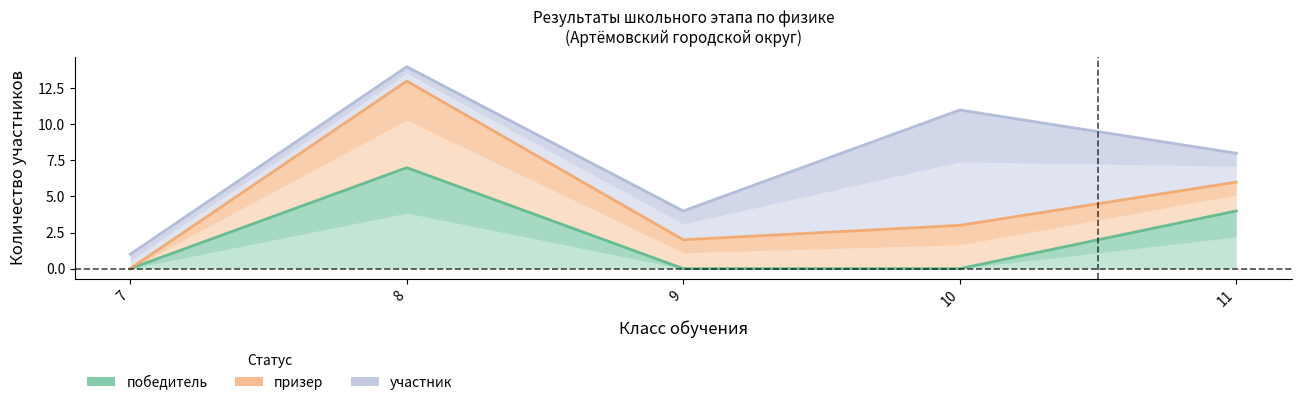

True or false: призер and участник cross at least once.

True